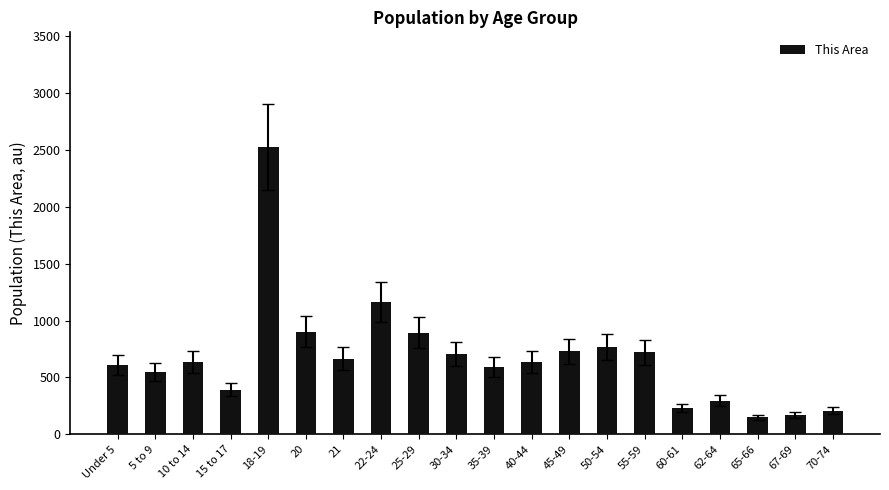

Does the chart contain stacked bars?

No